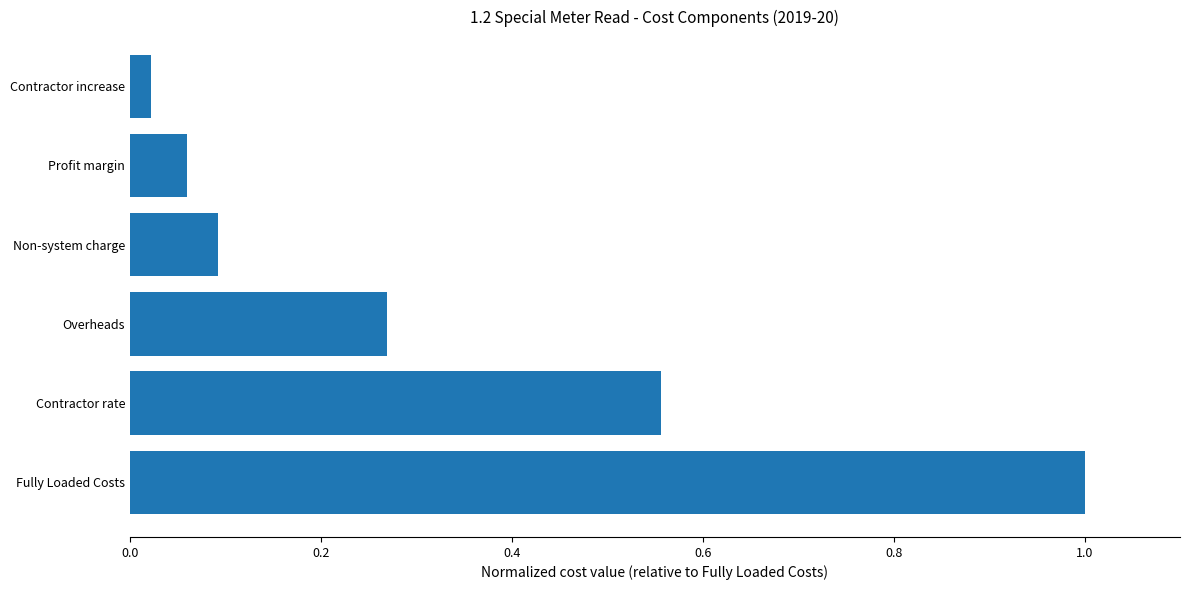

What is the difference between the values at Non-system charge and Fully Loaded Costs?

0.9